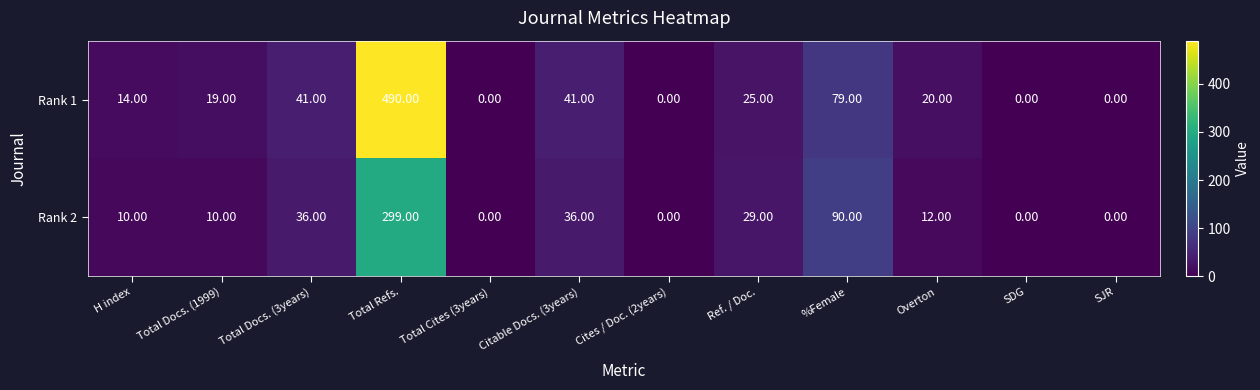

At which category is the sum across all series the highest?

Total Refs.